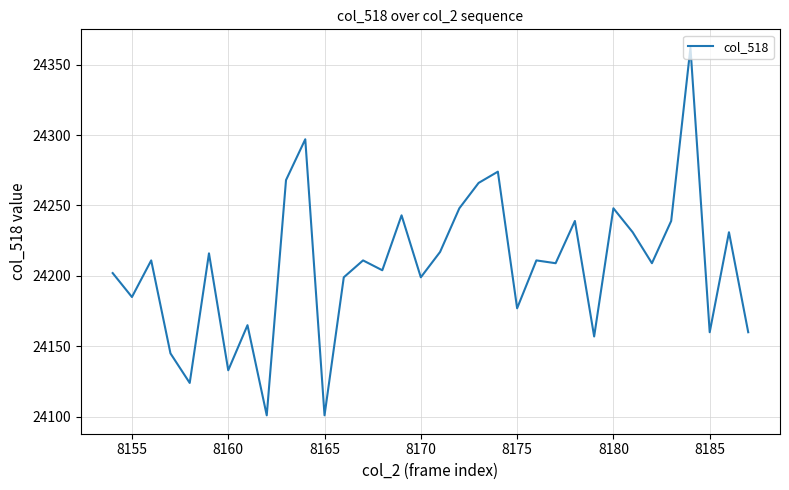

Does the chart display data point markers on the line(s)?

No